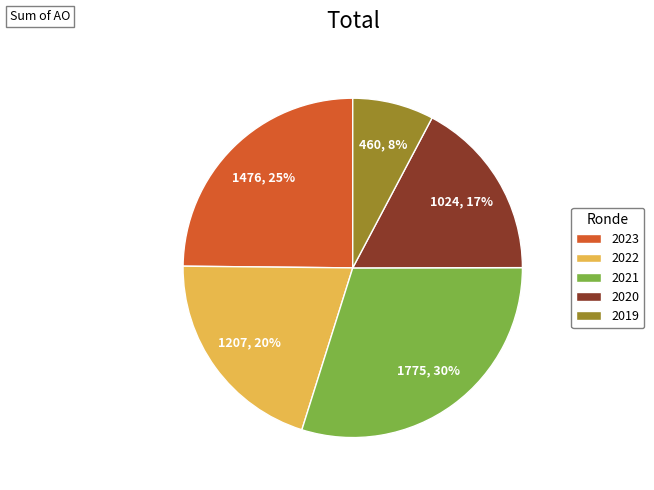

Does 2023 represent more than half of the total?

No